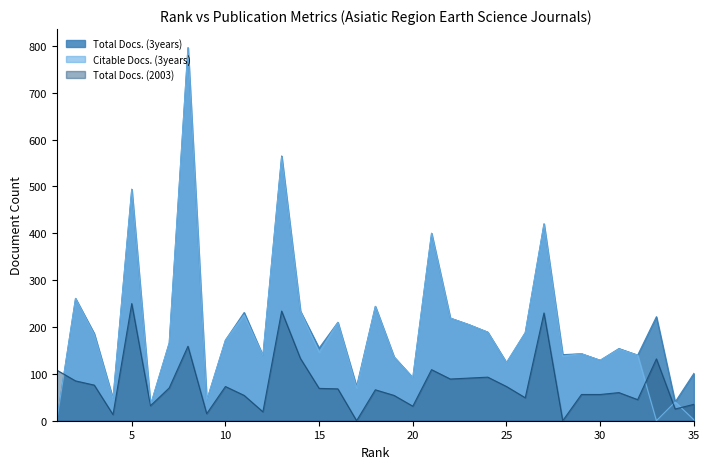

What is the difference between the maximum and minimum values in the Total Docs. (3years) series?

796